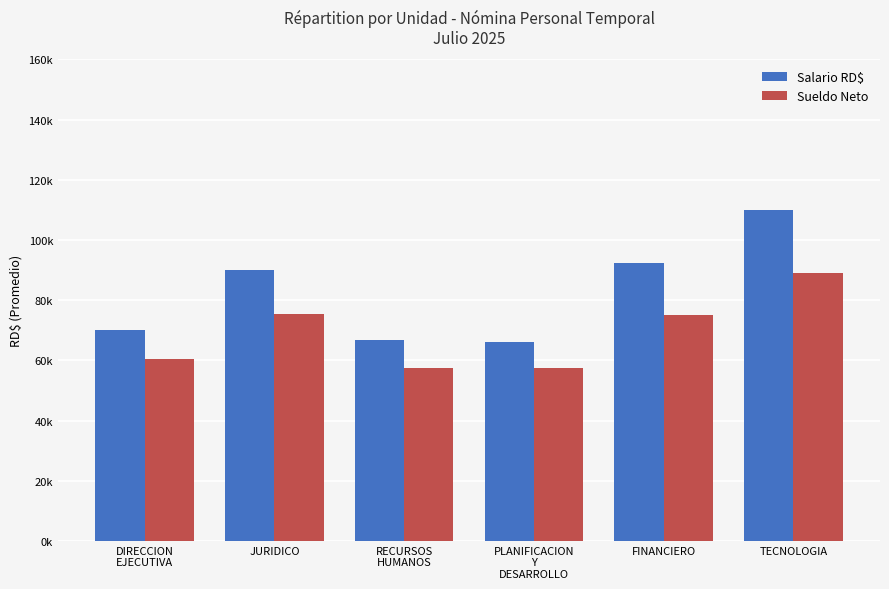

What is the total value across all series at RECURSOS
HUMANOS?

123986.6